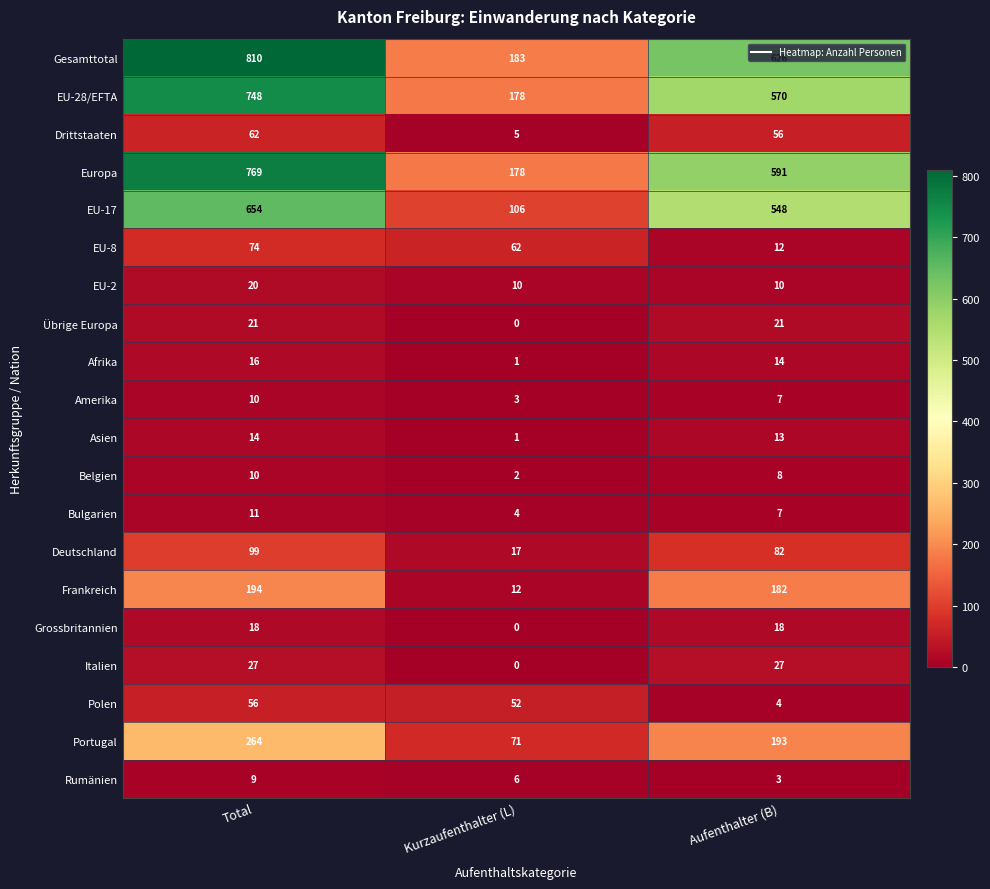

What is the difference between the maximum and minimum values in the Gesamttotal series?

627